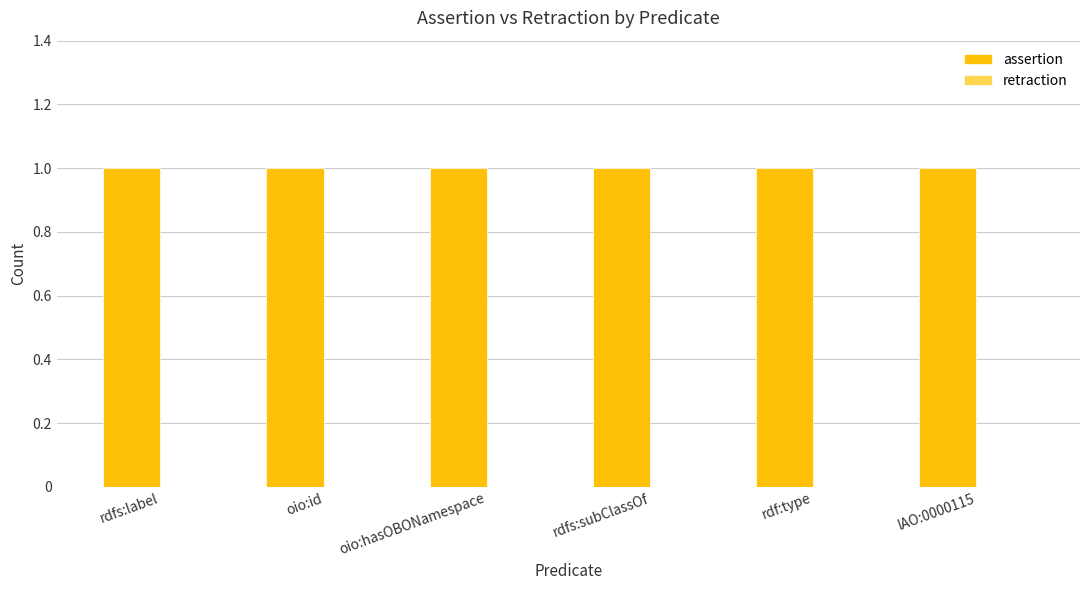

At how many categories does at least one series exceed 0?

6